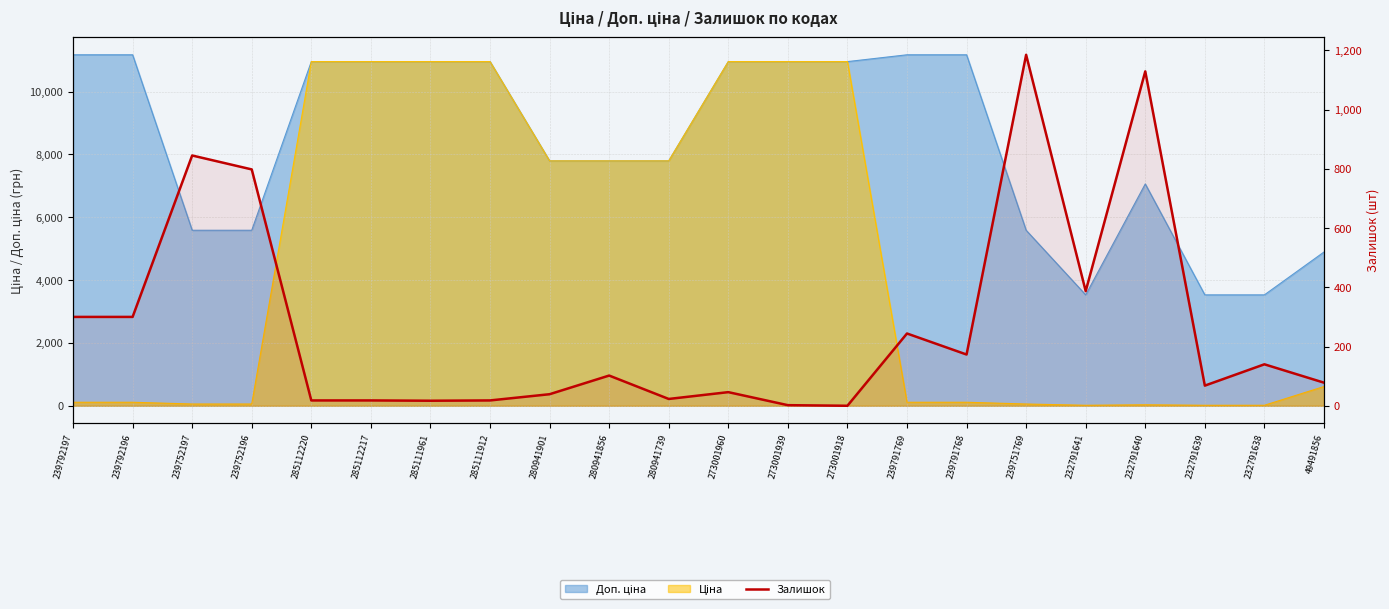

The chart shows a value of 1903 at 232791640. True or false?

False